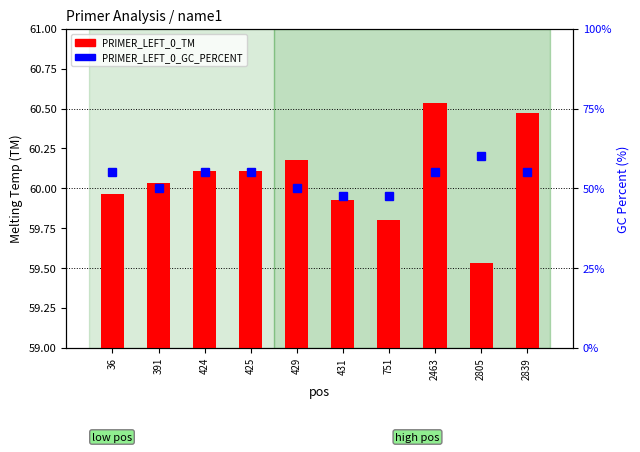

The PRIMER_LEFT_0_GC_PERCENT series shows 55.0 at 36. True or false?

True